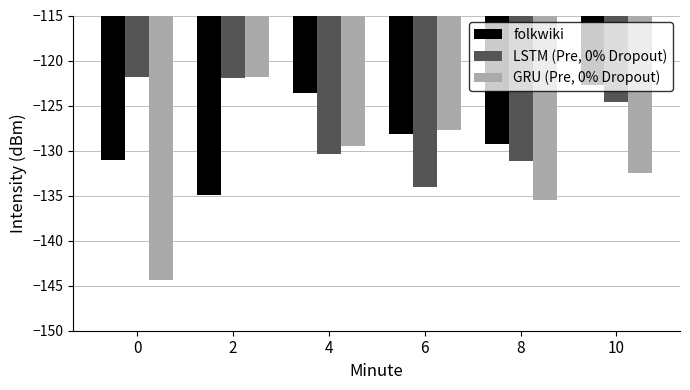

Rank the categories by folkwiki value from lowest to highest.

2, 0, 8, 6, 4, 10